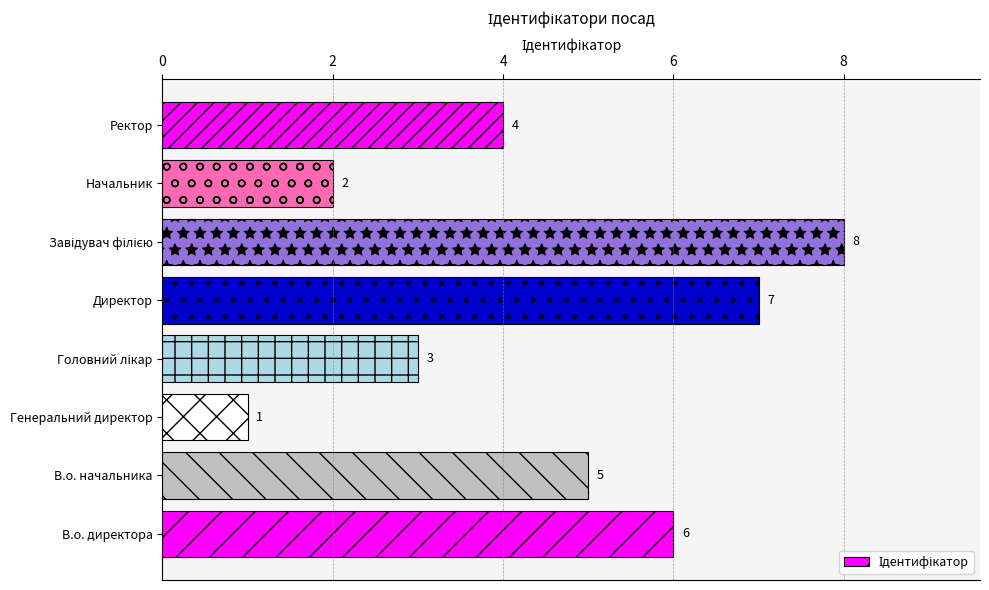

Reading bottom to top, what are all the values shown in this chart?

6	5	1	3	7	8	2	4